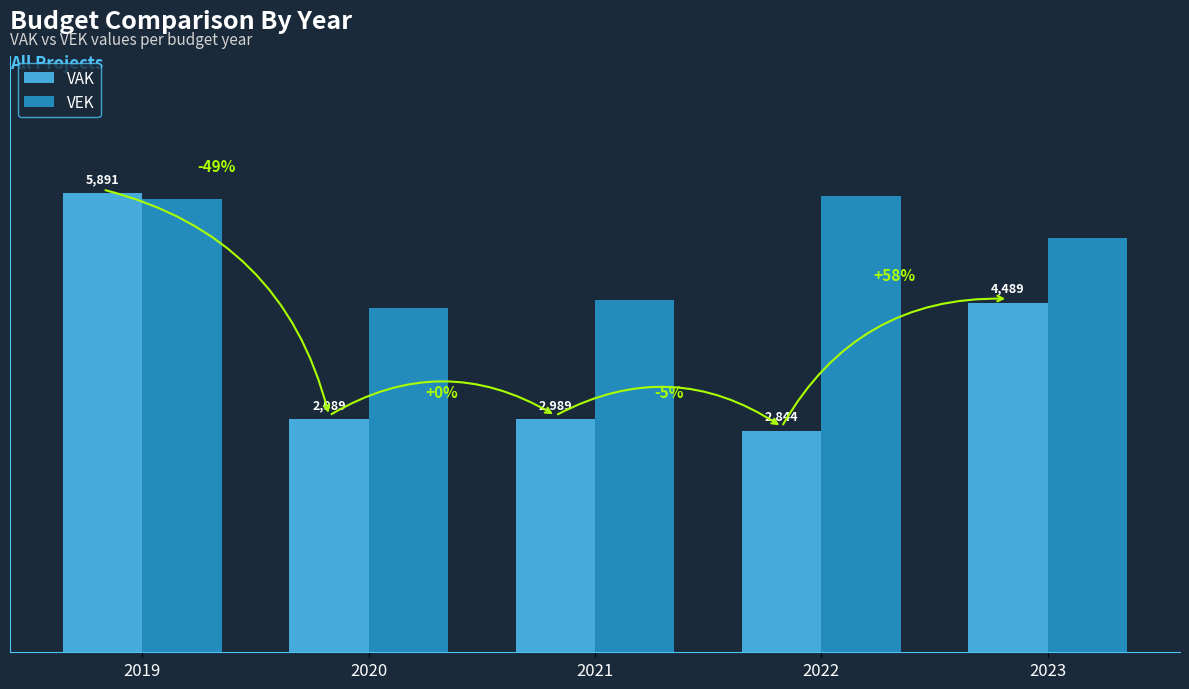

Which series has the largest range (max minus min)?

VAK